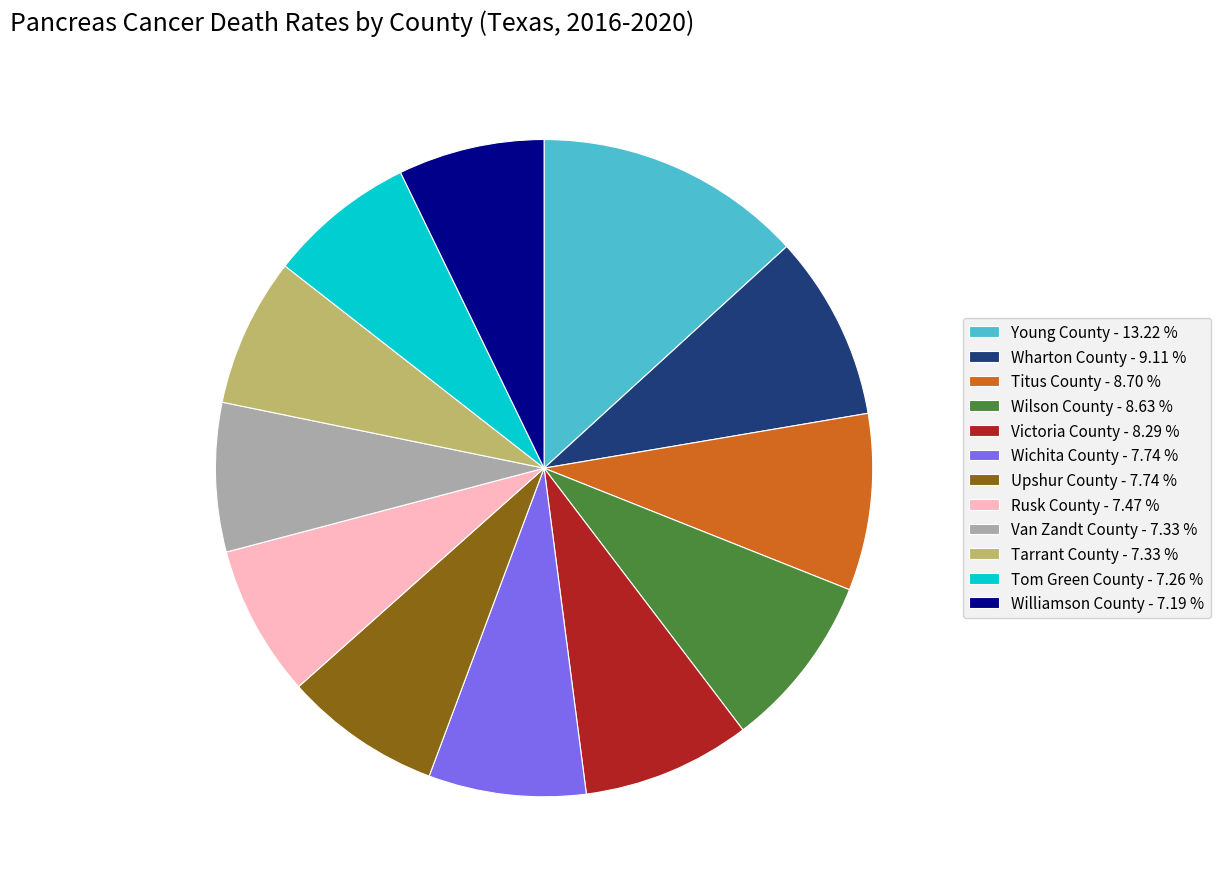

Approximately how many times larger is the value at Upshur County - 7.74 % compared to Wichita County - 7.74 %?

1.0